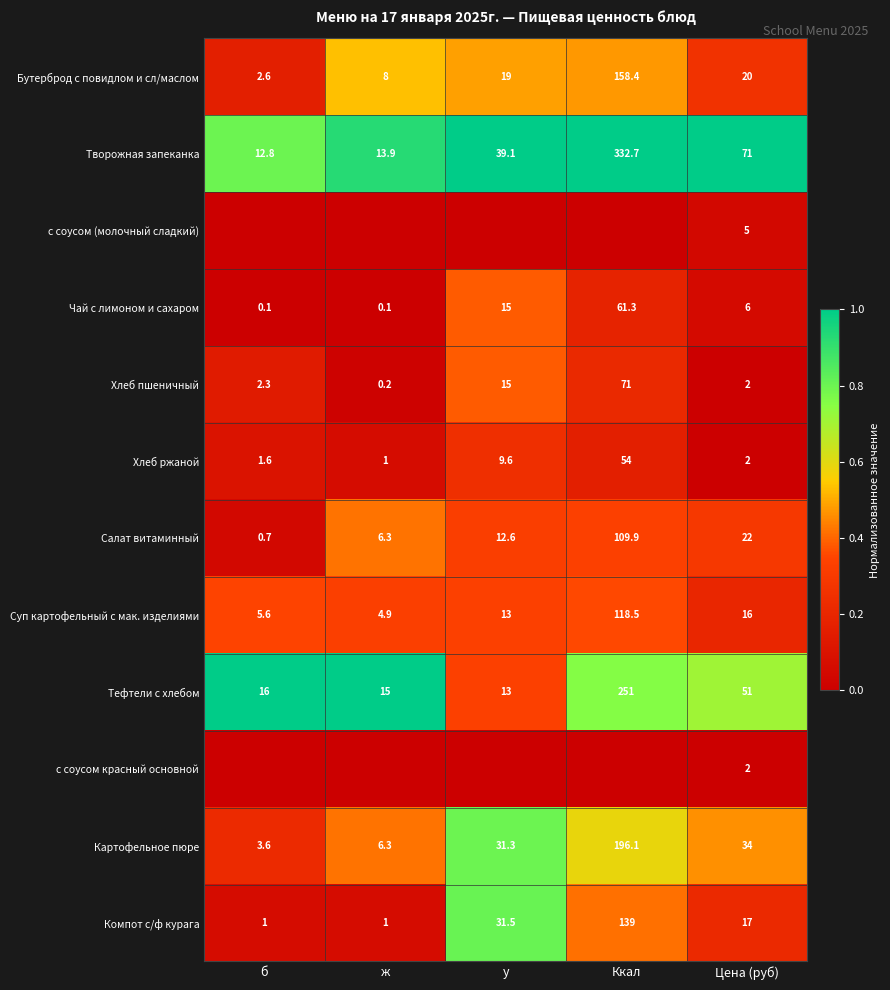

What is the difference between the highest and lowest values at Цена (руб)?

69.0